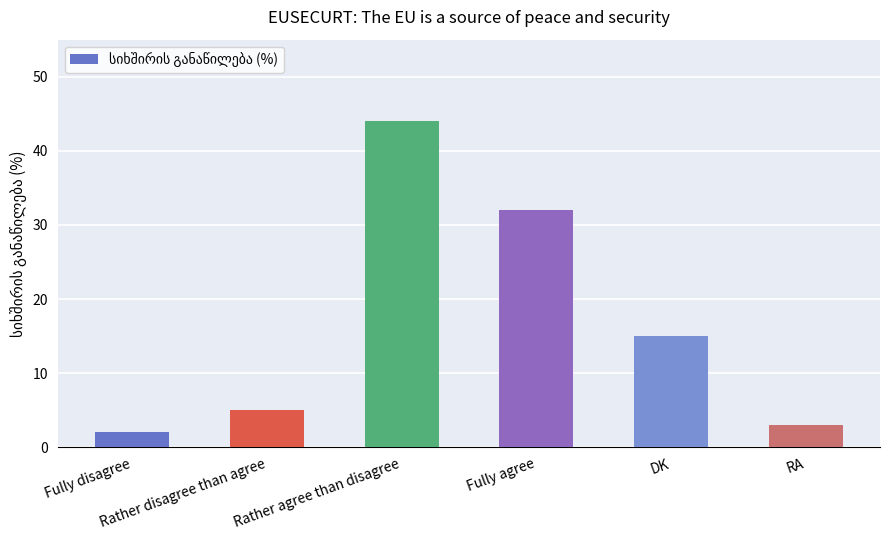

List the labels in order of value, largest first.

Rather agree than disagree, Fully agree, DK, Rather disagree than agree, RA, Fully disagree